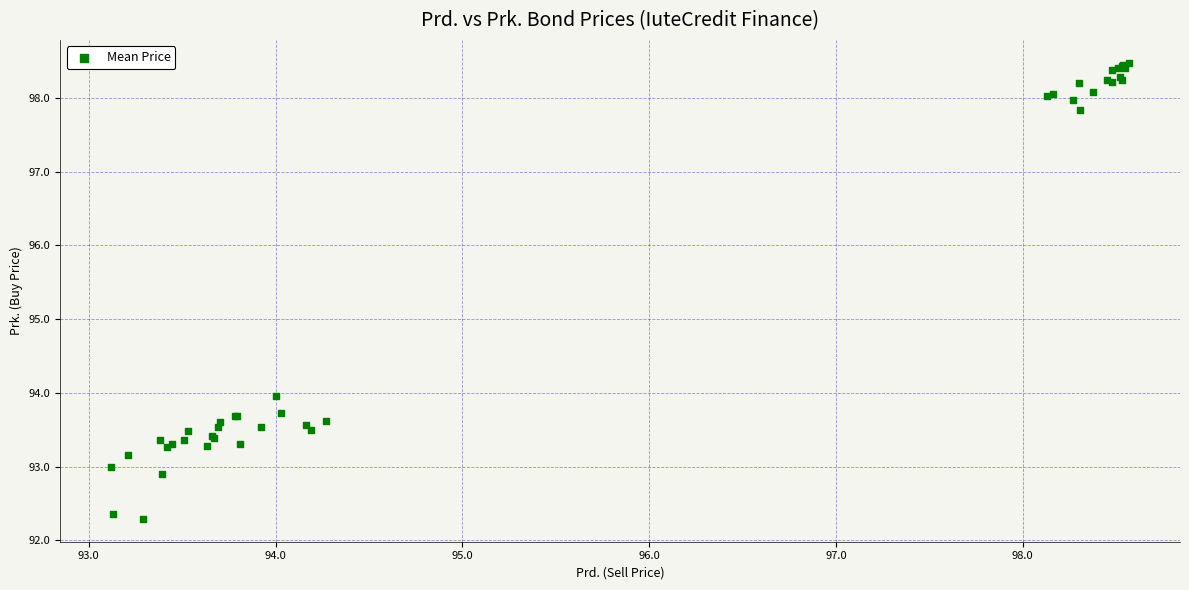

What Y value in the scatter plot is closest to 95?

94.0